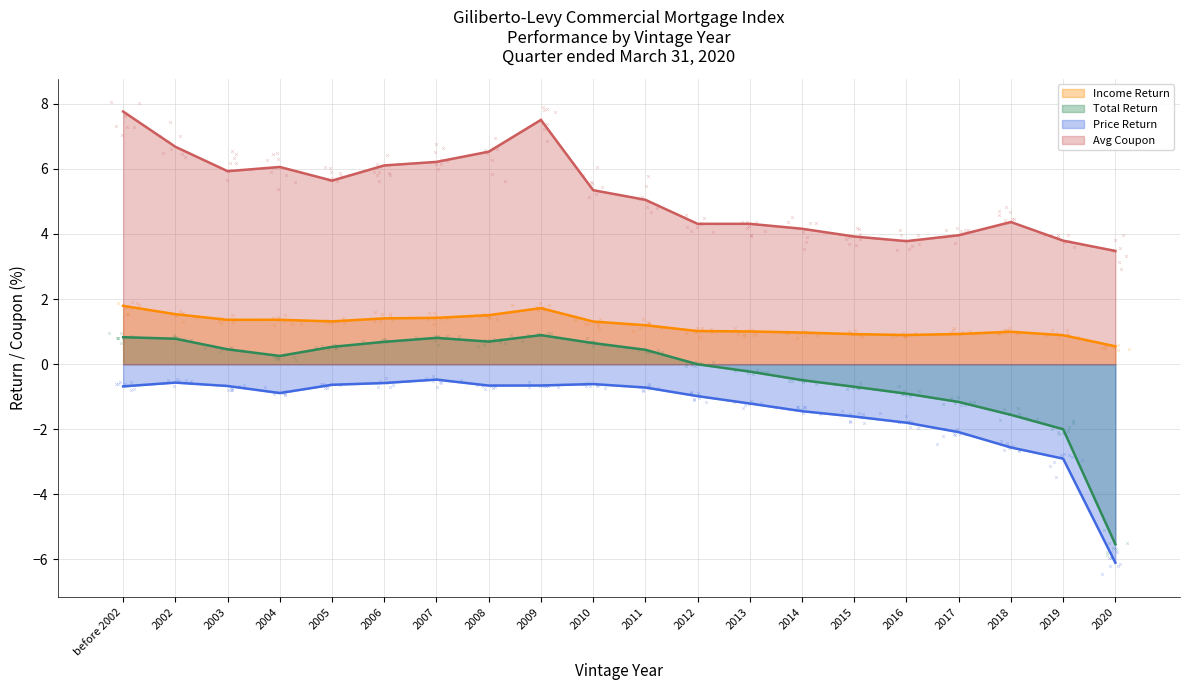

What are all the series names shown in the legend?

Income Return, Total Return, Price Return, Avg Coupon